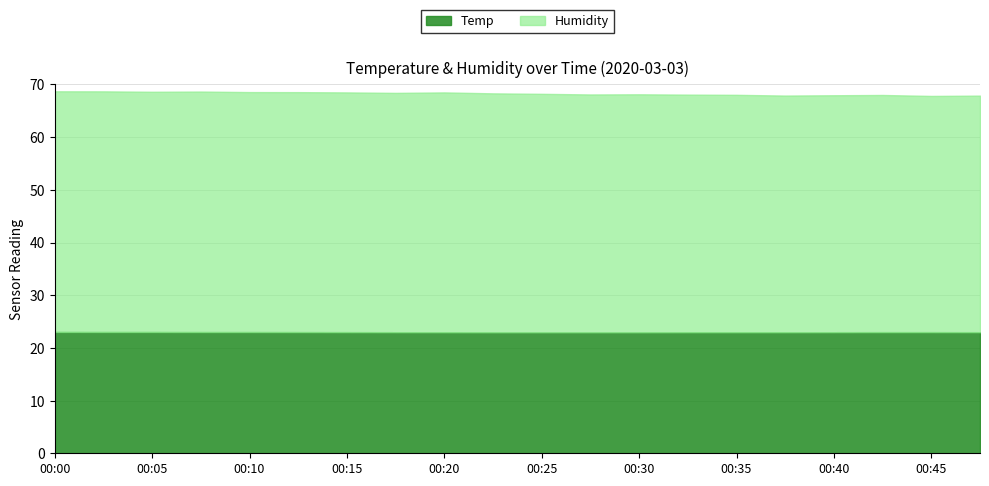

Which has a higher value, 00:23 or 00:18?

00:18